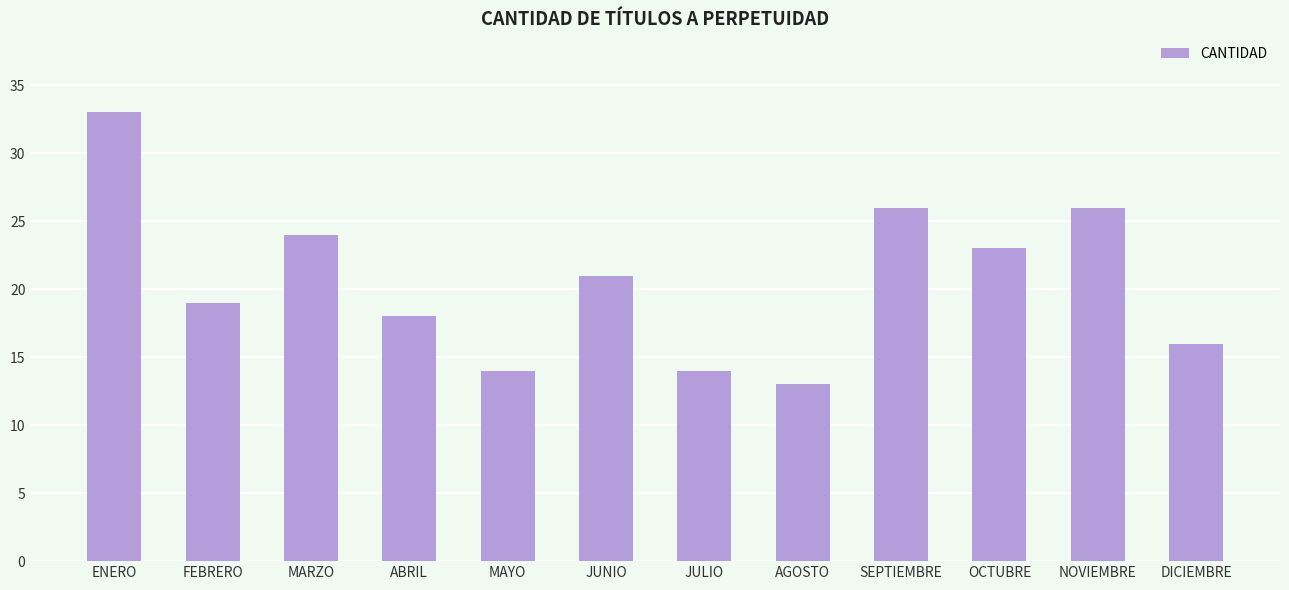

How many bars are there in total?

12